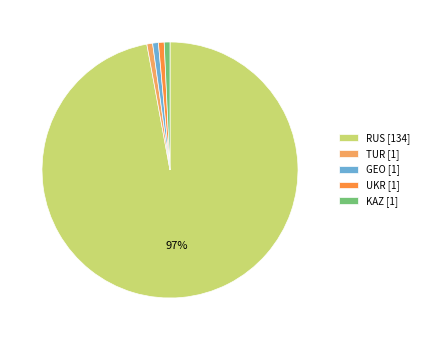

Combined, do RUS [134] and KAZ [1] account for over 50%?

Yes